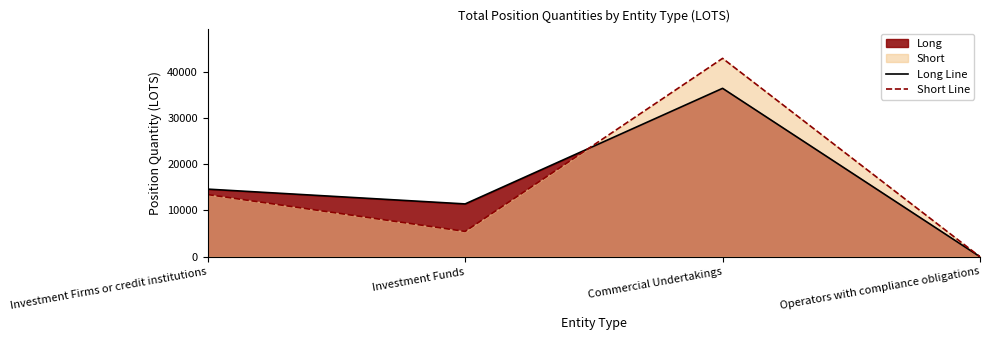

Between which two adjacent categories do Short Line and Long Line first intersect?

Investment Funds and Commercial Undertakings